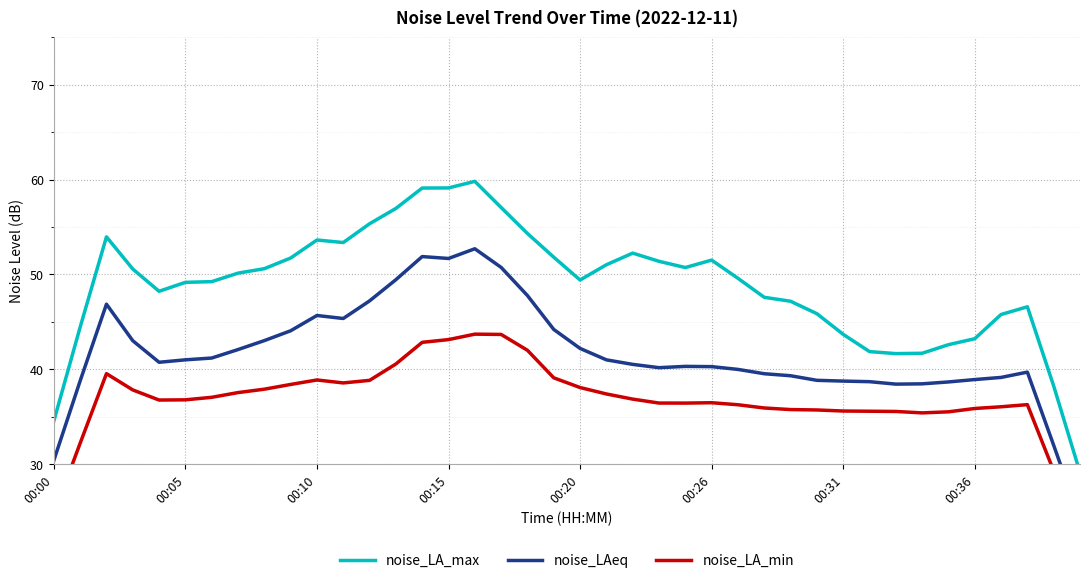

True or false: noise_LA_max and noise_LAeq intersect in this chart.

False